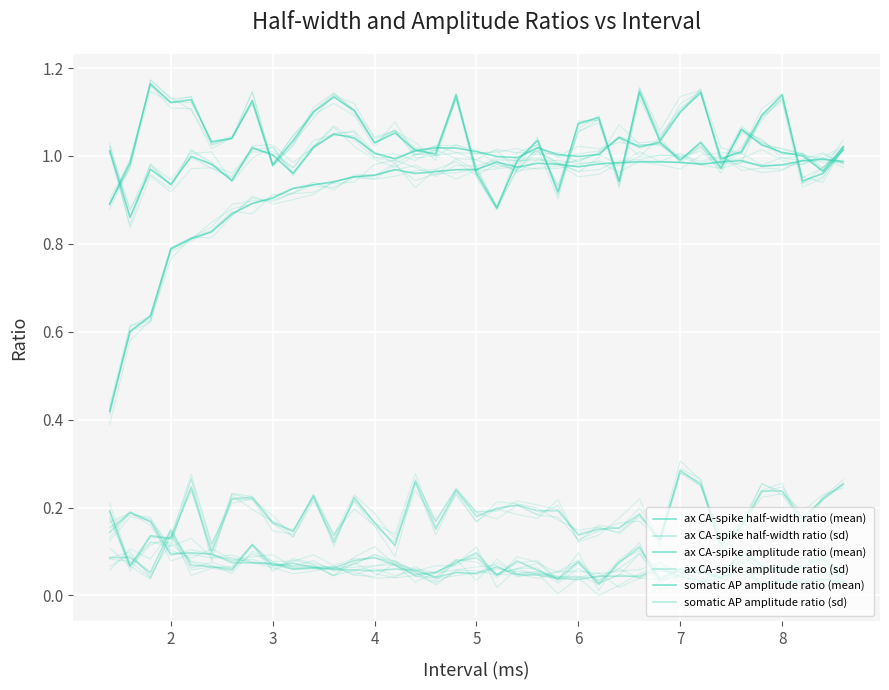

Is the value of ax CA-spike half-width ratio (mean) at 13 greater than the value of ax CA-spike amplitude ratio (sd) at 17?

Yes